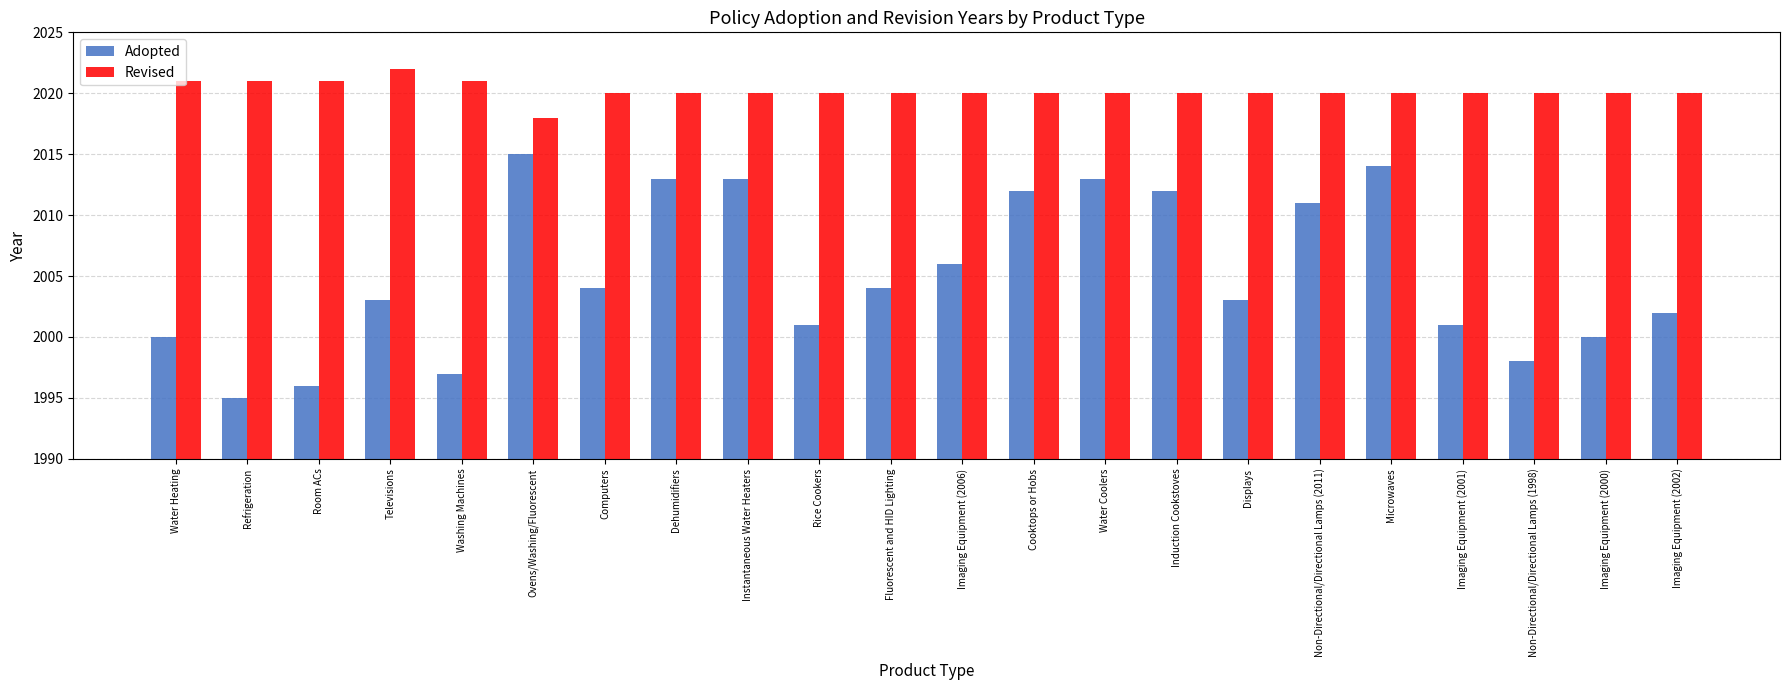

Reading left to right, what are all the values shown in this chart?

Adopted: 2000	1995	1996	2003	1997	2015	2004	2013	2013	2001	2004	2006	2012	2013	2012	2003	2011	2014	2001	1998	2000	2002
Revised: 2021	2021	2021	2022	2021	2018	2020	2020	2020	2020	2020	2020	2020	2020	2020	2020	2020	2020	2020	2020	2020	2020